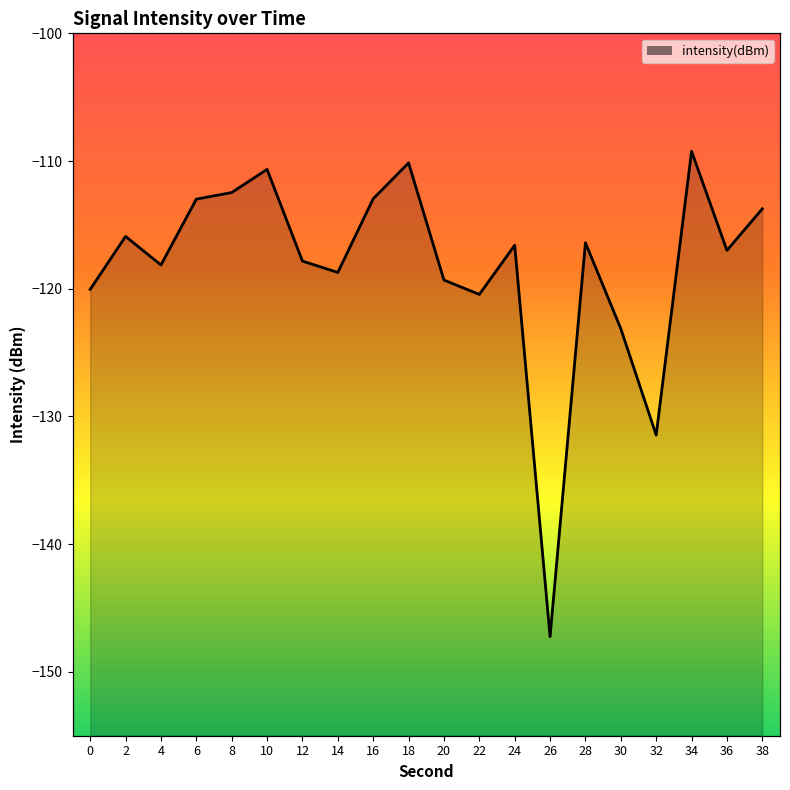

Rank the categories by value from highest to lowest.

34, 18, 10, 8, 16, 6, 38, 2, 28, 24, 36, 12, 4, 14, 20, 0, 22, 30, 32, 26